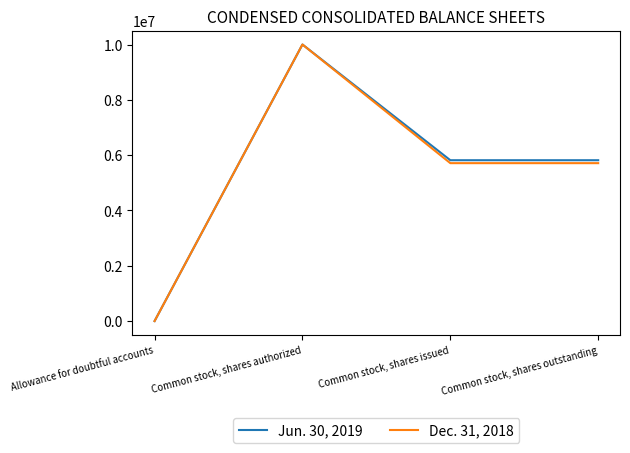

At which label does Jun. 30, 2019 reach its minimum?

Allowance for doubtful accounts